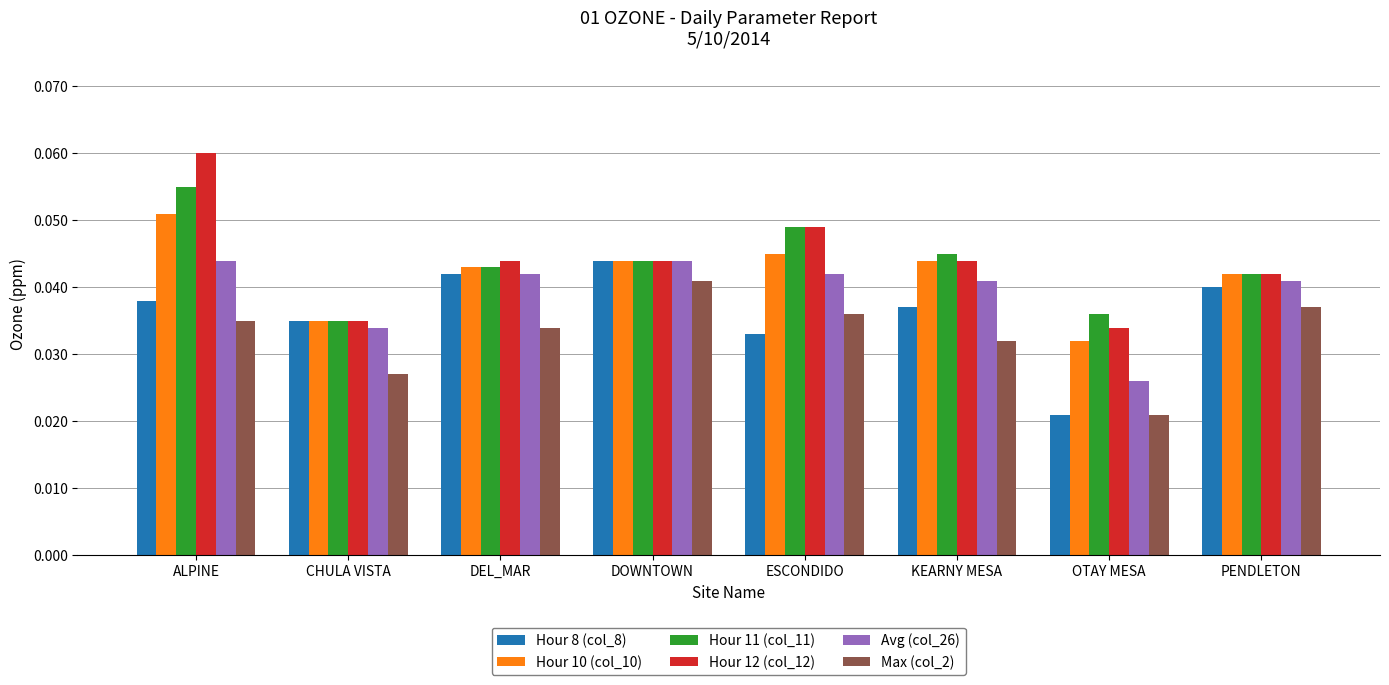

How many bars are there in total?

48